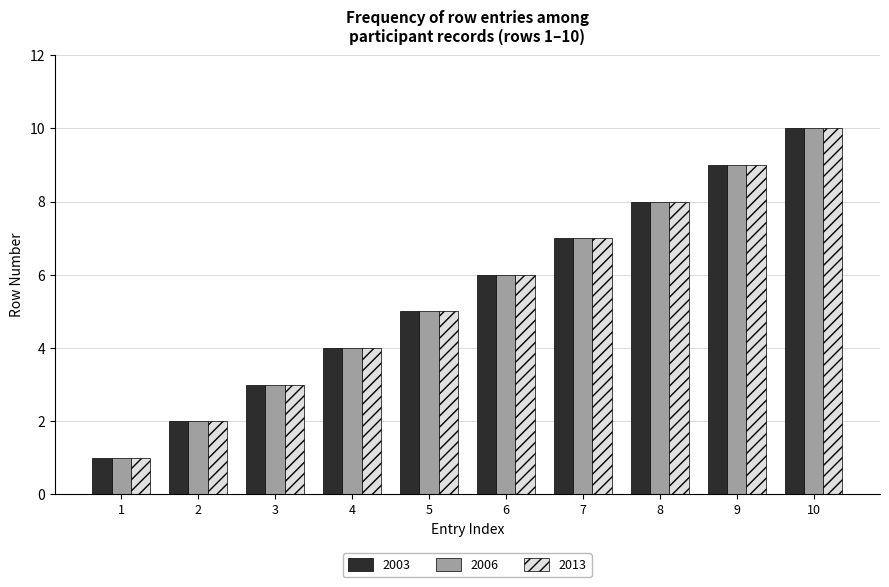

List the labels in order of 2006 value, smallest first.

1, 2, 3, 4, 5, 6, 7, 8, 9, 10